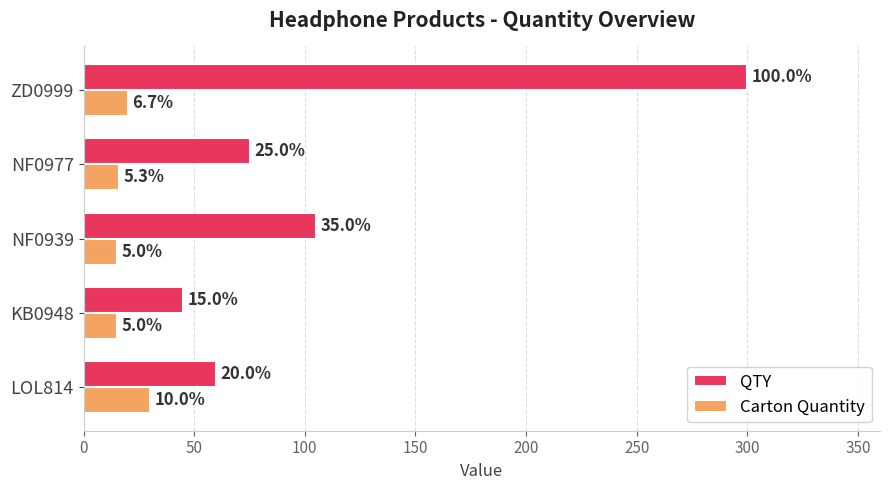

What are all the series names shown in the legend?

QTY, Carton Quantity